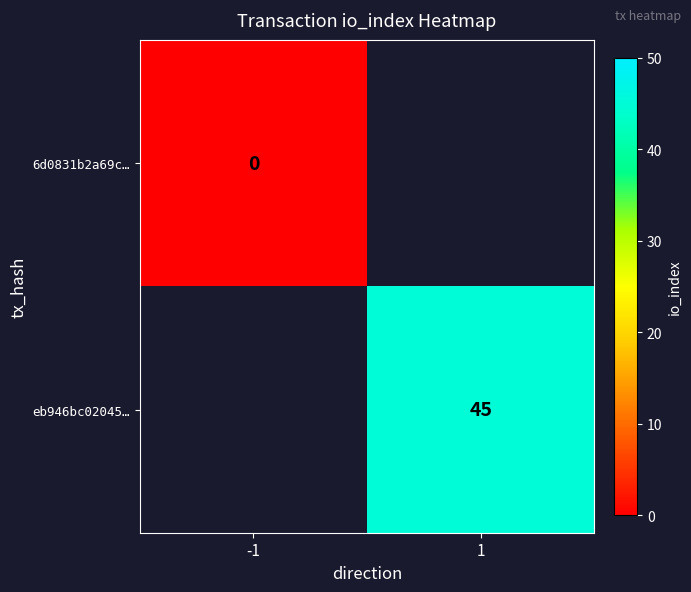

The value of eb946bc02045… at 1 is 45. True or false?

True